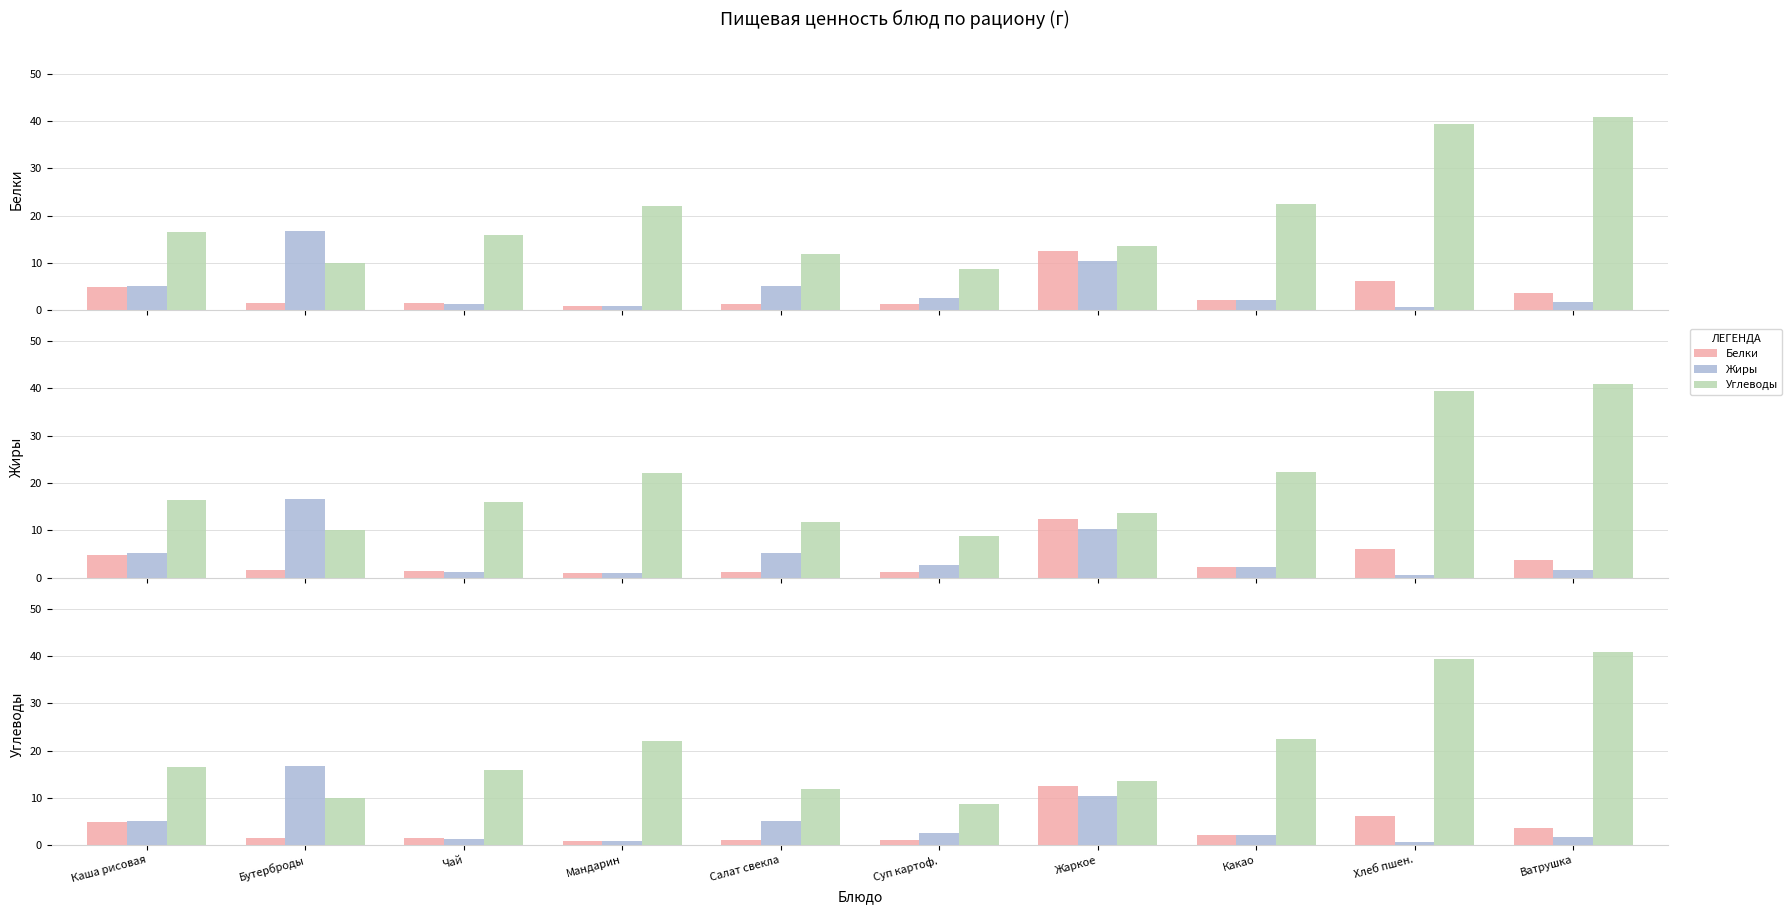

At which label is Углеводы closest to 24?

Какао